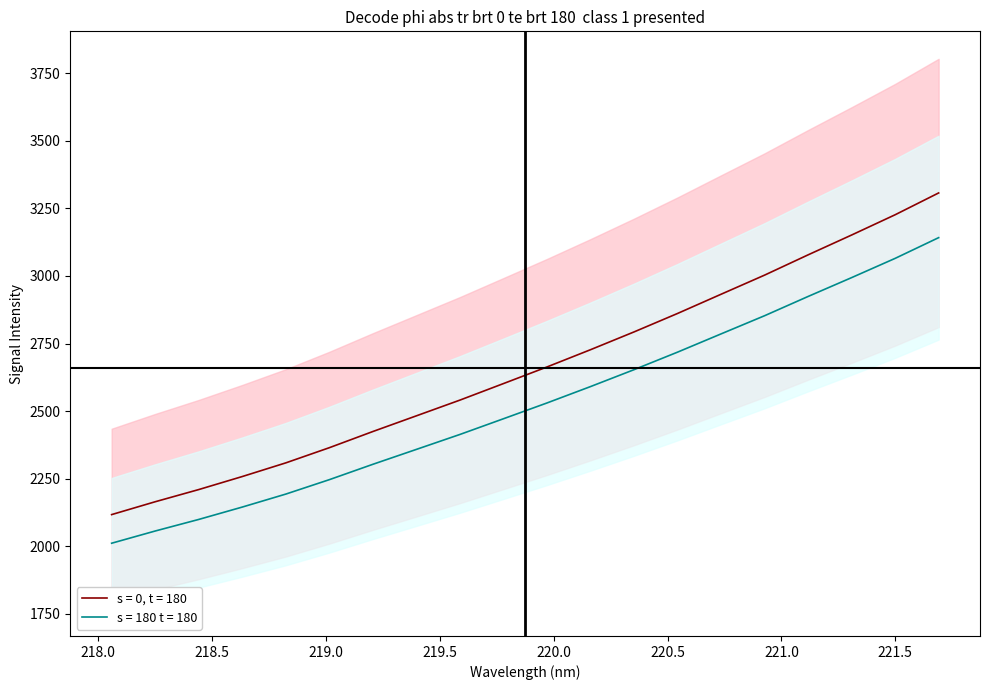

What is the maximum value for s = 180 t = 180?

3141.6